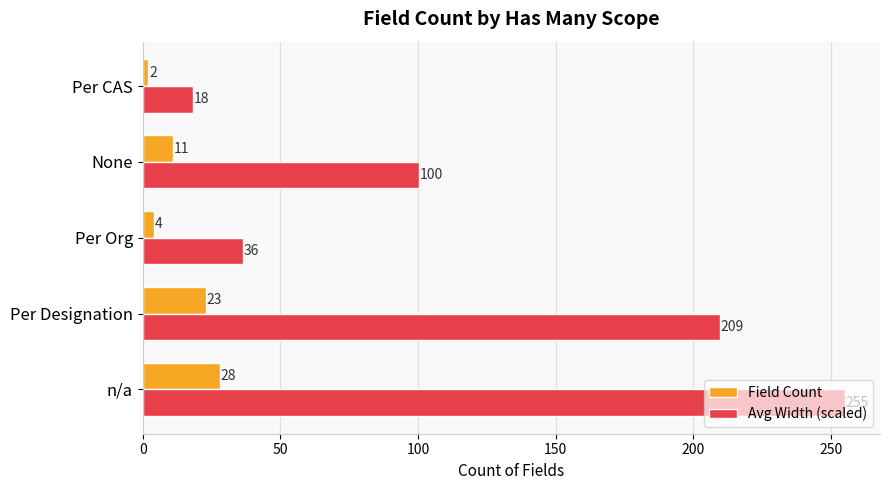

Which series changed the most between Per Designation and Per CAS?

Avg Width (scaled)